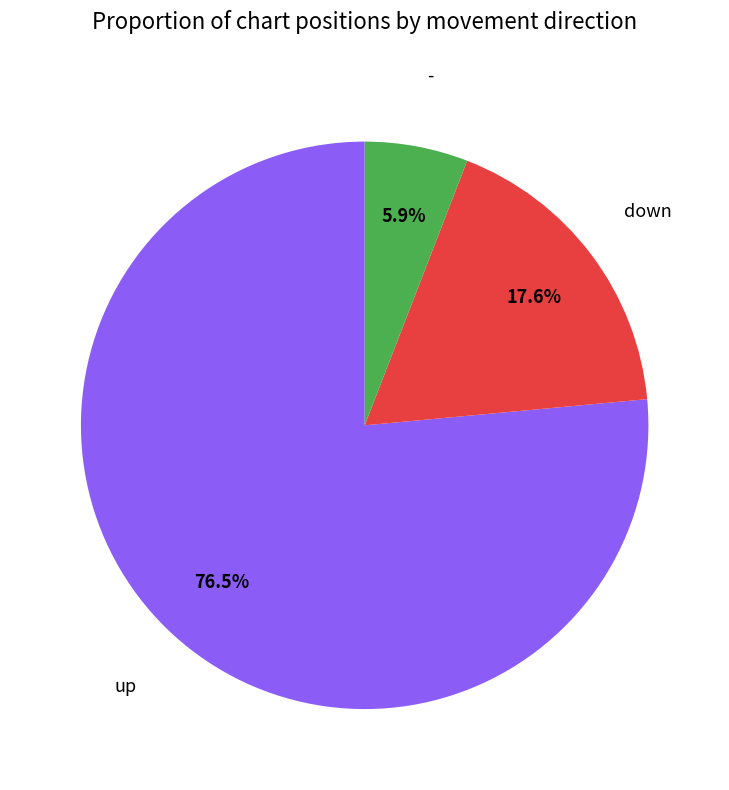

Is there a majority slice in this chart?

Yes